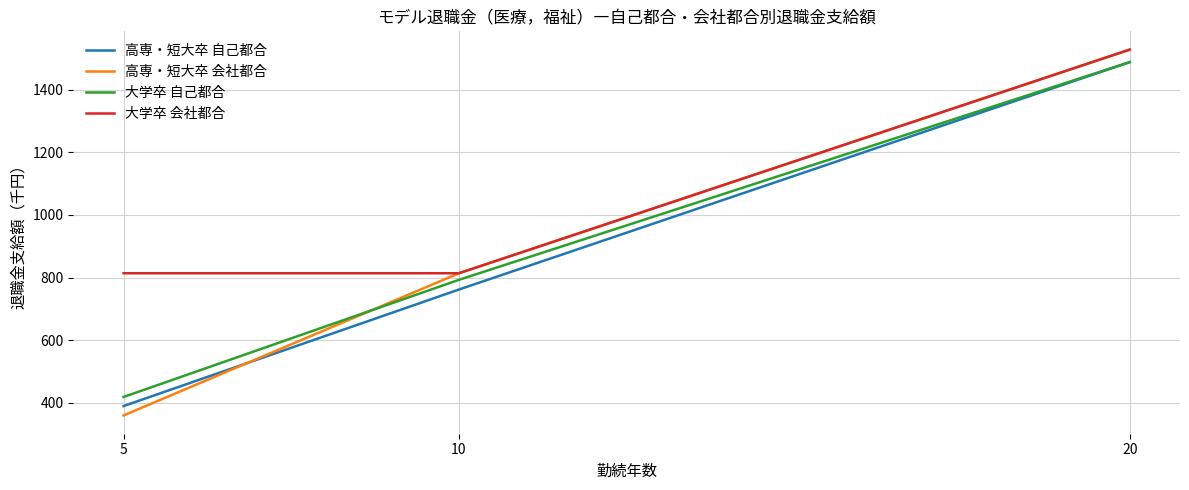

True or false: 高専・短大卒 自己都合 has a value of 86 at 5.

False